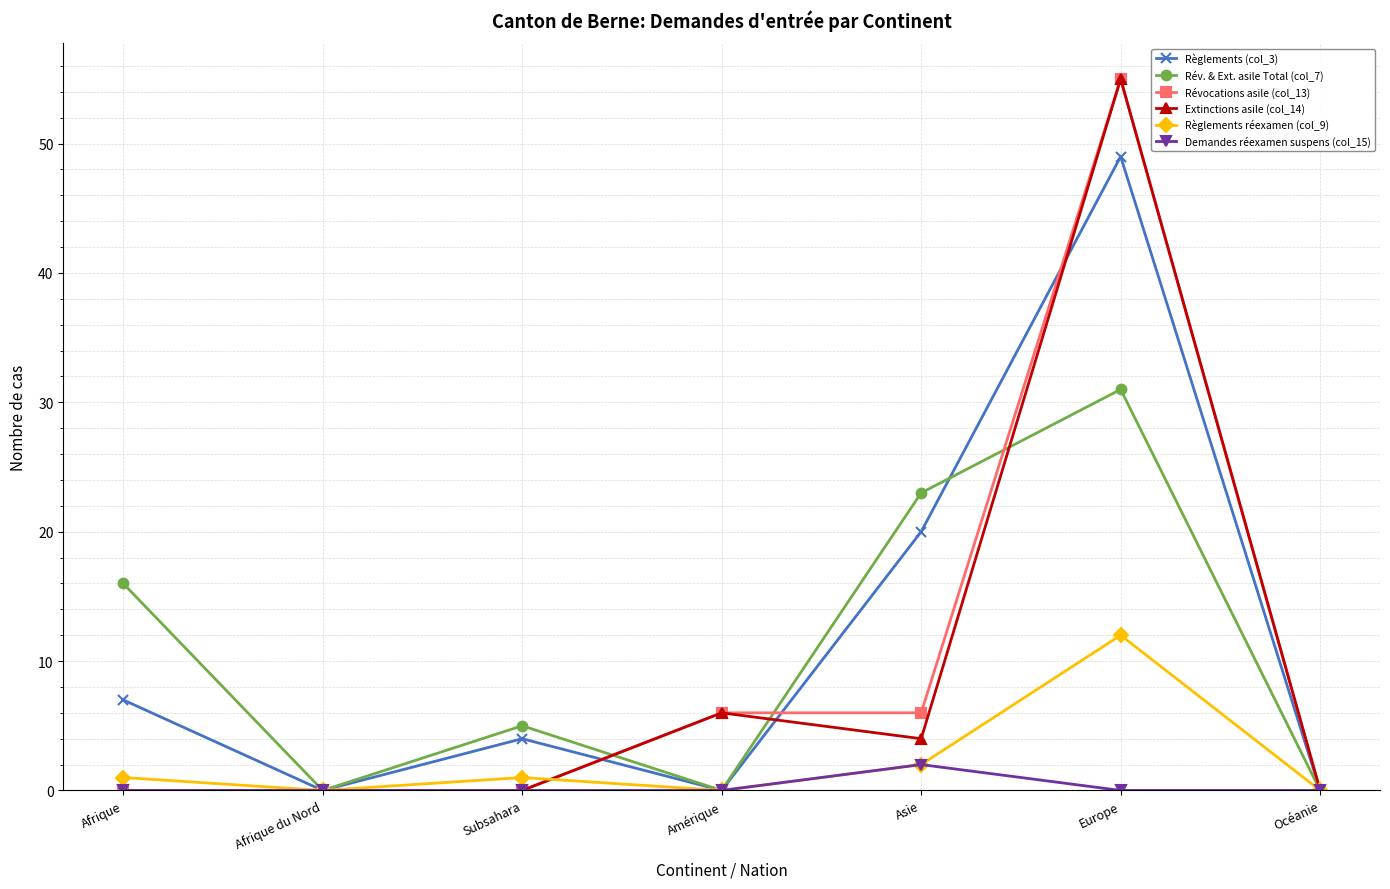

What are all the series names shown in the legend?

Règlements (col_3), Rév. & Ext. asile Total (col_7), Révocations asile (col_13), Extinctions asile (col_14), Règlements réexamen (col_9), Demandes réexamen suspens (col_15)